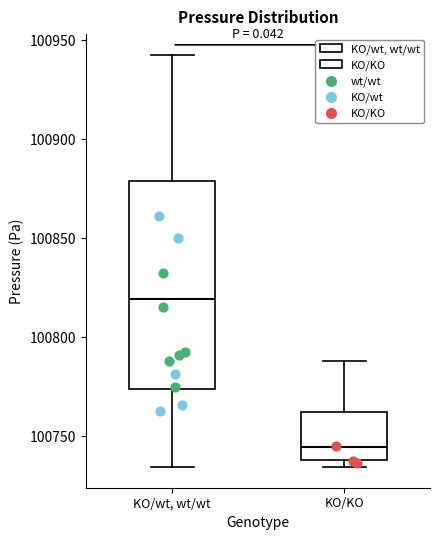

Reading left to right, read every box against the y-axis: the position of its median line, the range the box covers, and the ends of its whiskers. The values are not printed on the chart, so give them approximately, as read against the axis.

KO/wt, wt/wt: median 100820, box 100775 to 100880, whiskers 100735 to 100945
KO/KO: median 100745, box 100740 to 100760, whiskers 100735 to 100790